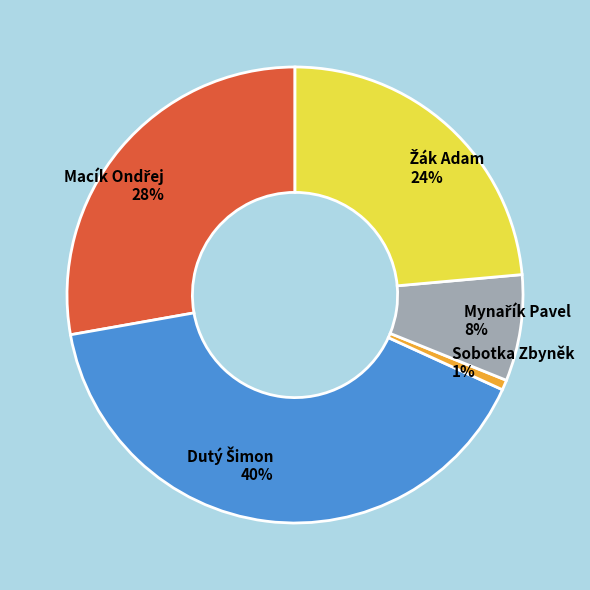

Count the number of slices in the pie.

5